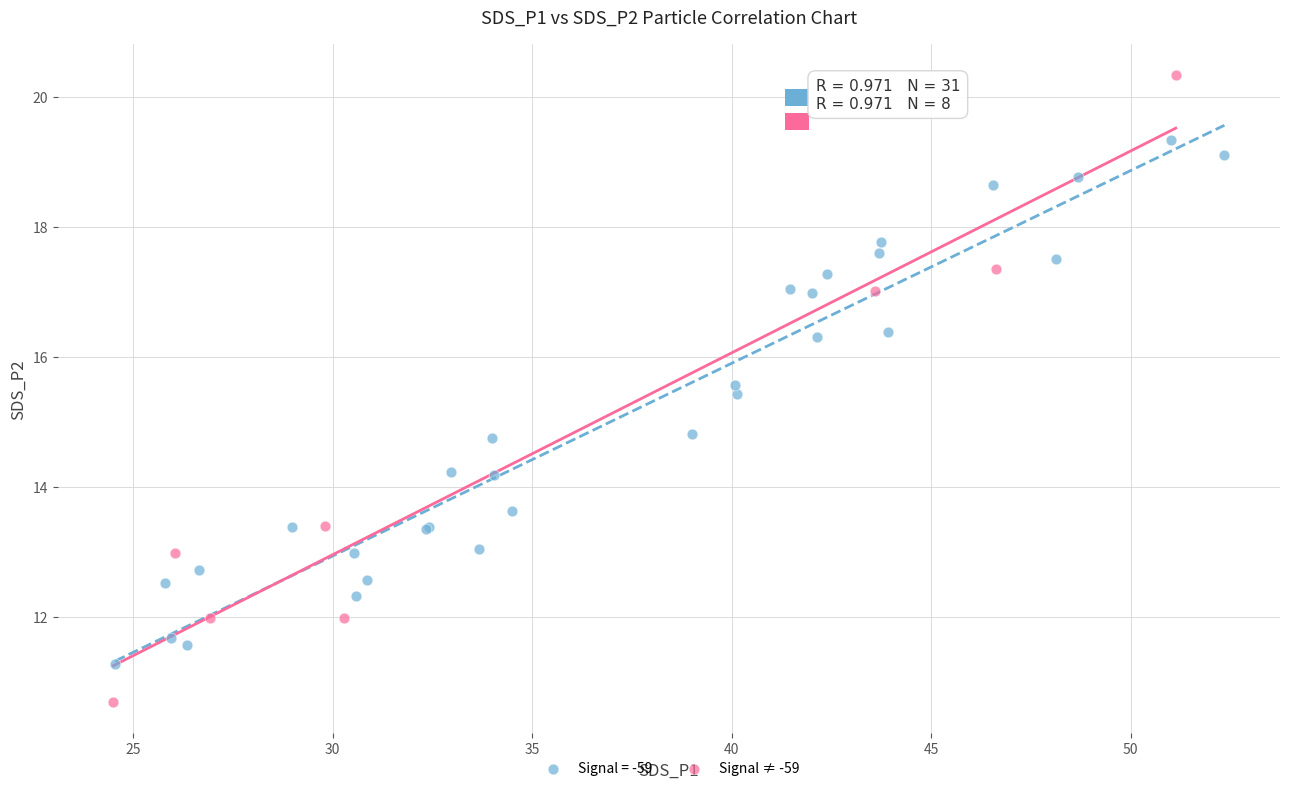

Which series reaches the minimum Y coordinate?

Signal ≠ -59